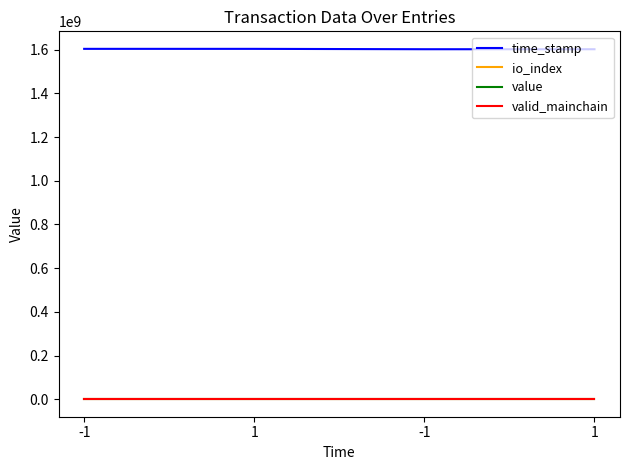

What is the value of the time_stamp point at the 1st from the left?

1604279973.0